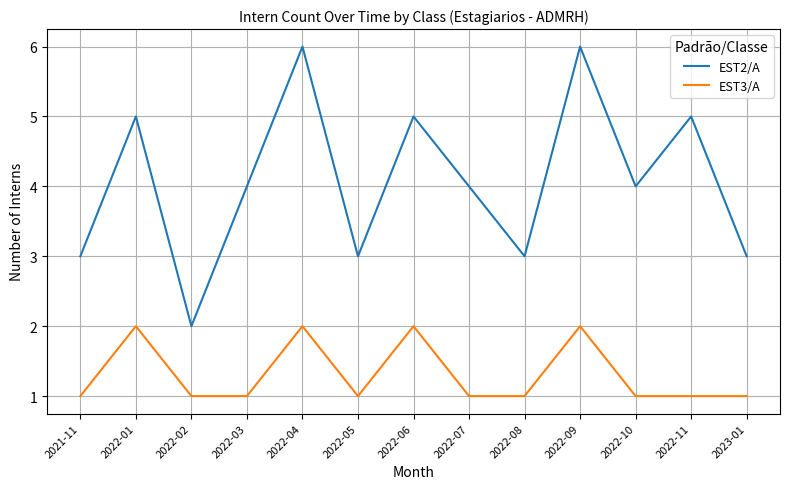

What position from the left is 2022-11?

12